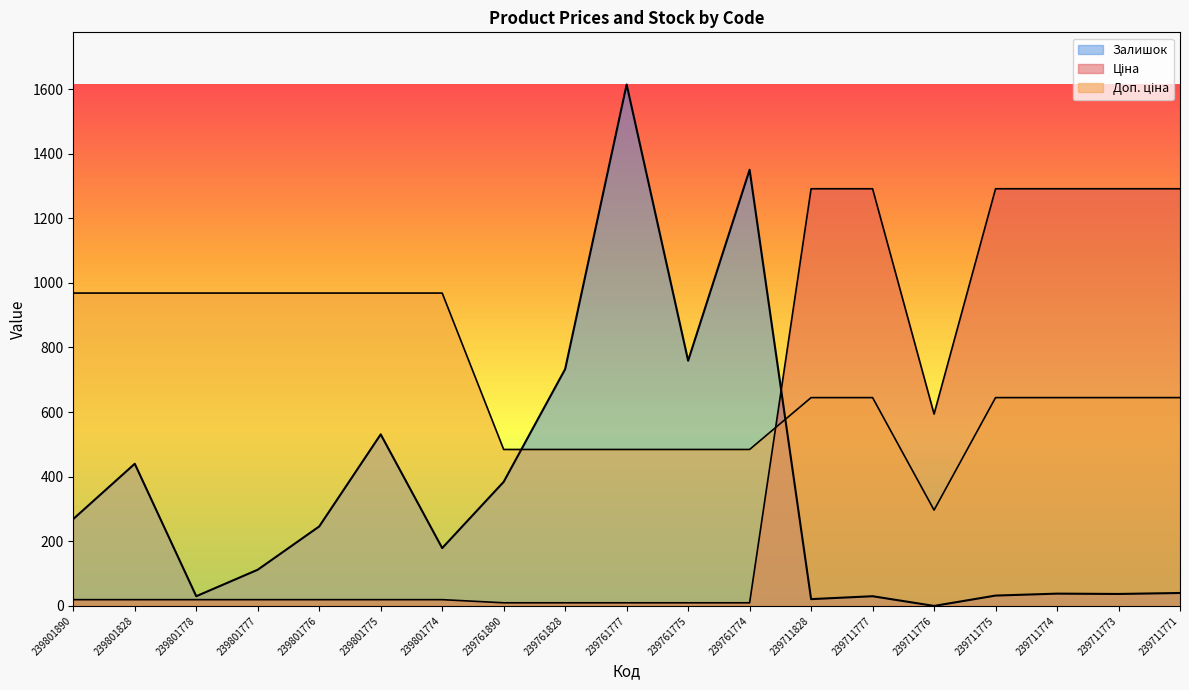

Which series has the widest spread of values?

Залишок